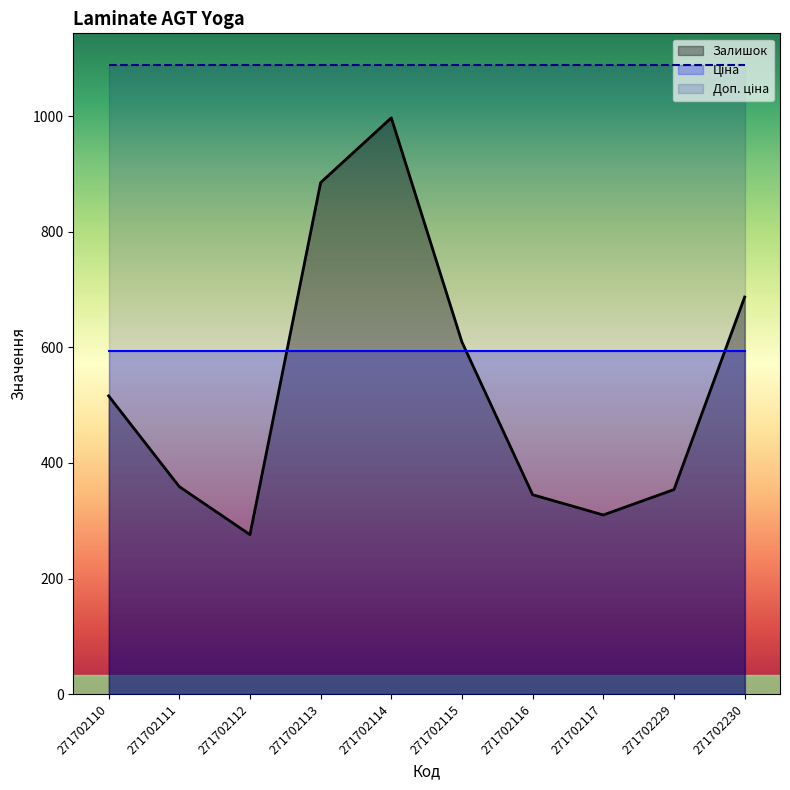

What is the sum of all Доп. ціна values?

10887.7